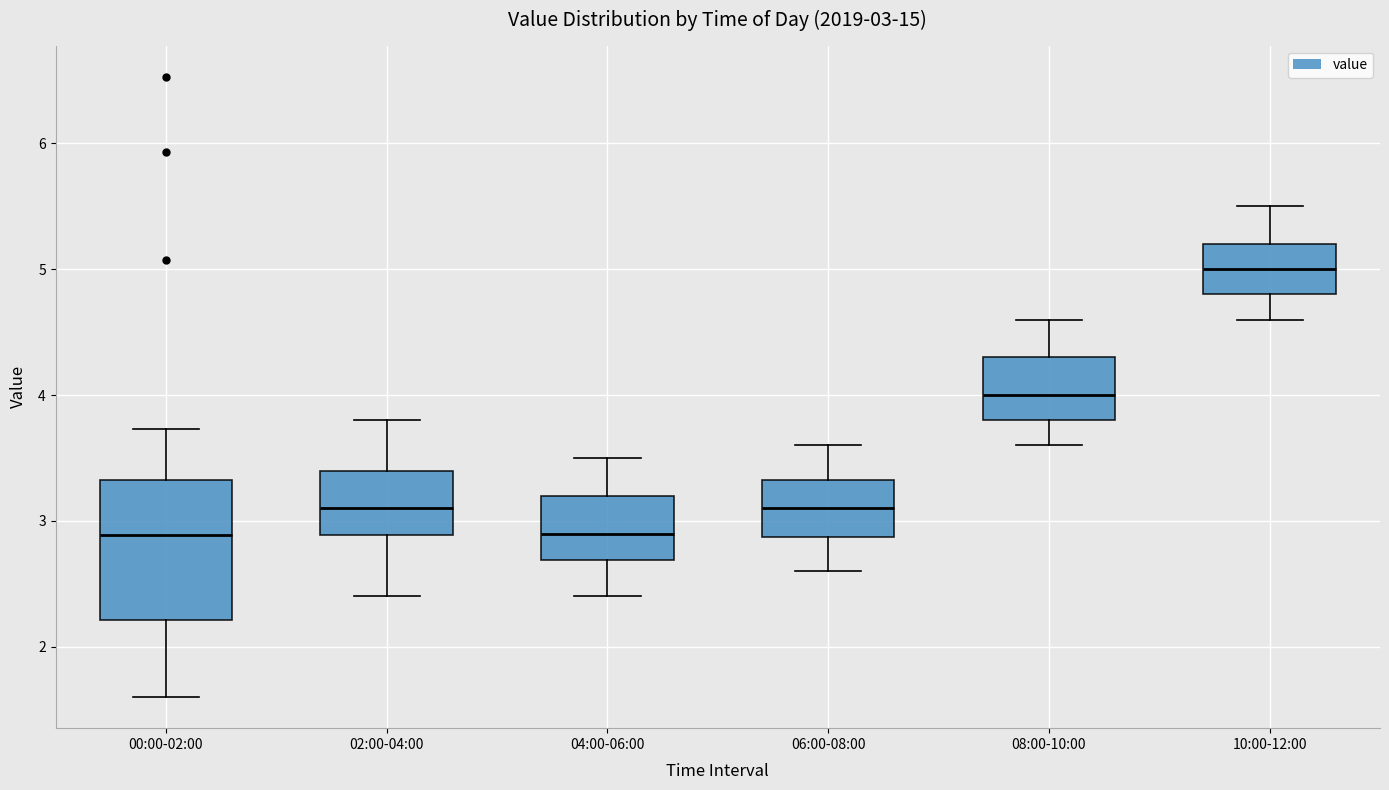

Which box has the highest median line?

10:00-12:00